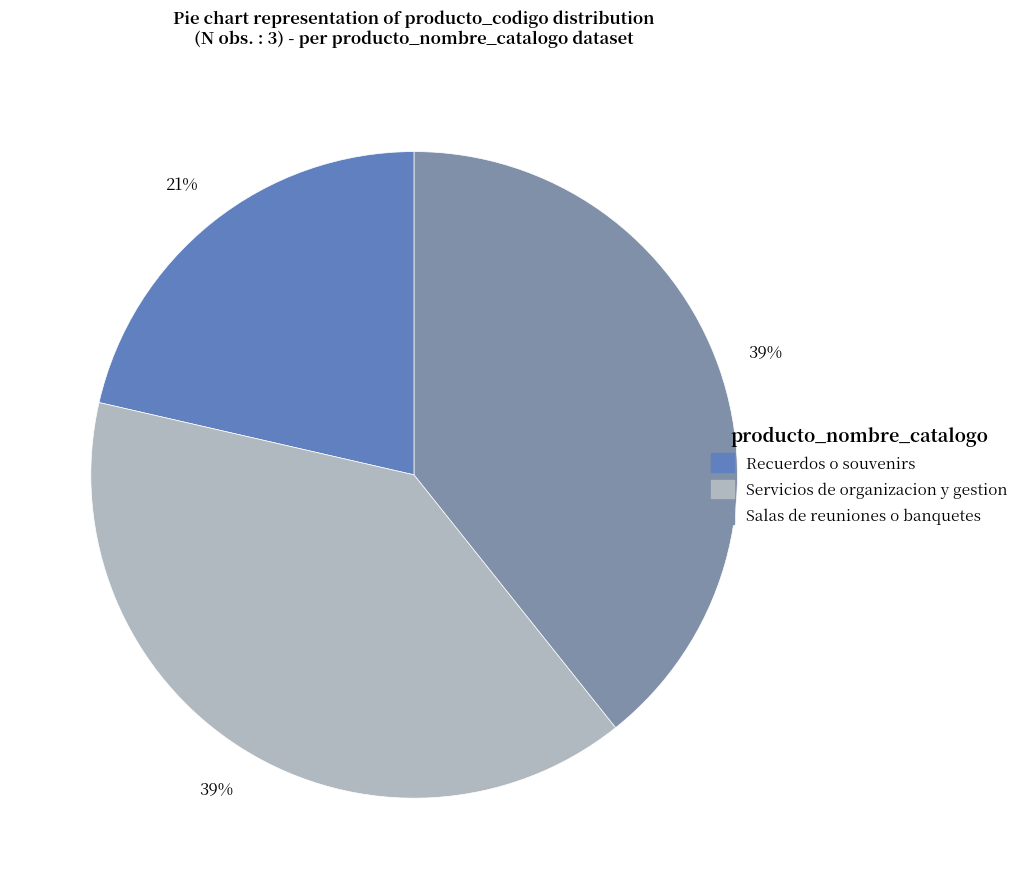

Which slice is the smallest?

Recuerdos o souvenirs